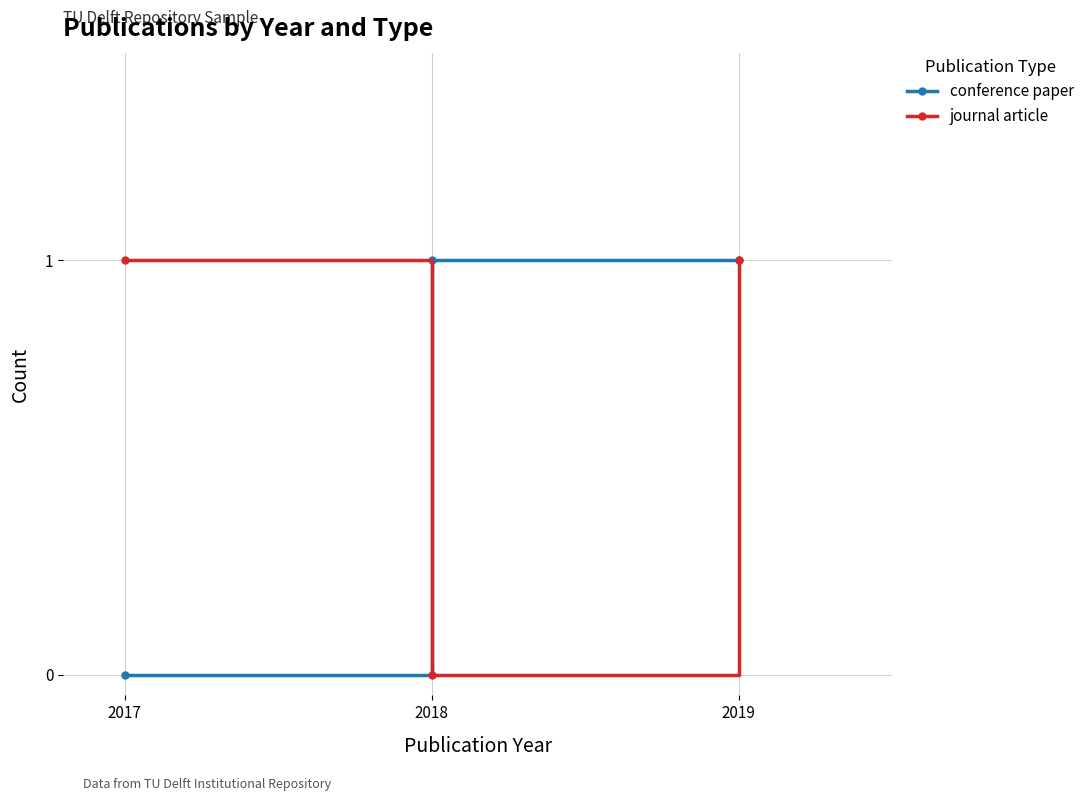

At 2018, list the series in order from smallest to largest.

journal article, conference paper